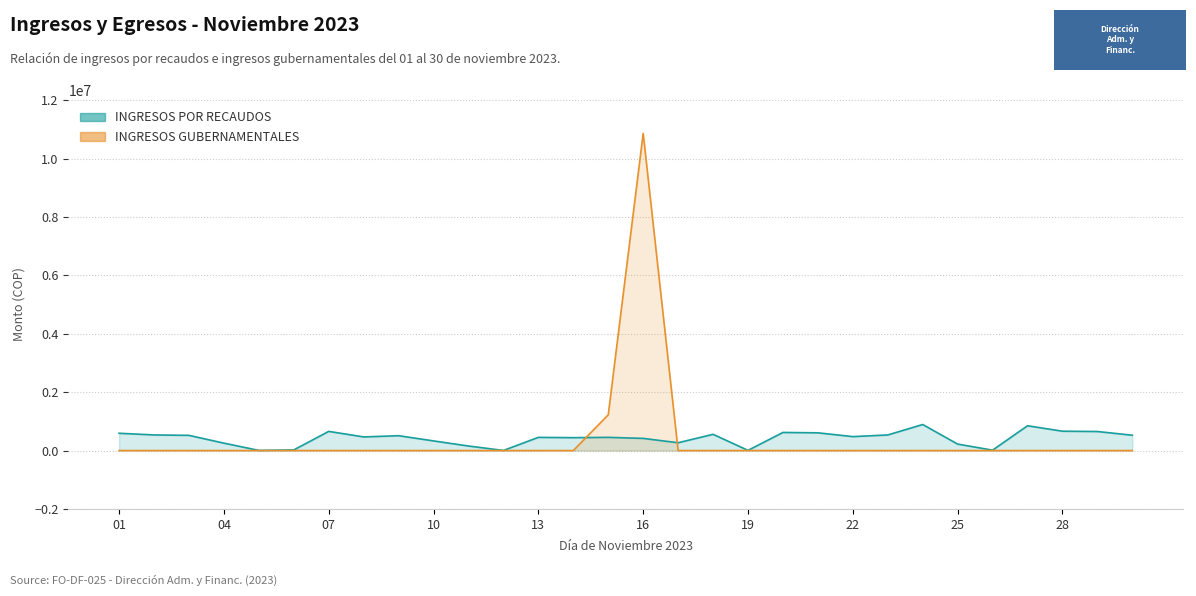

Does the chart have visible grid lines?

Yes